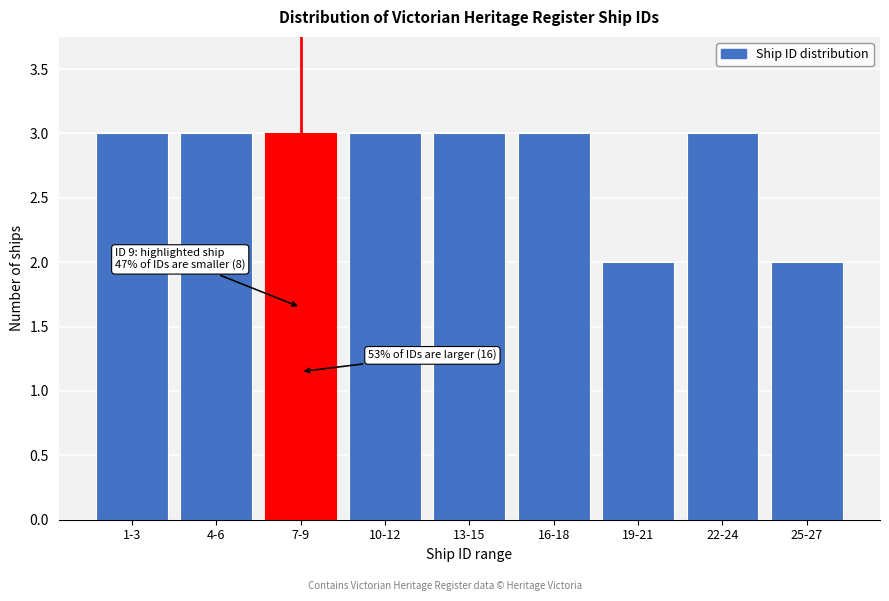

Reading left to right, extract all data points from this chart.

3	3	3	3	3	3	2	3	2